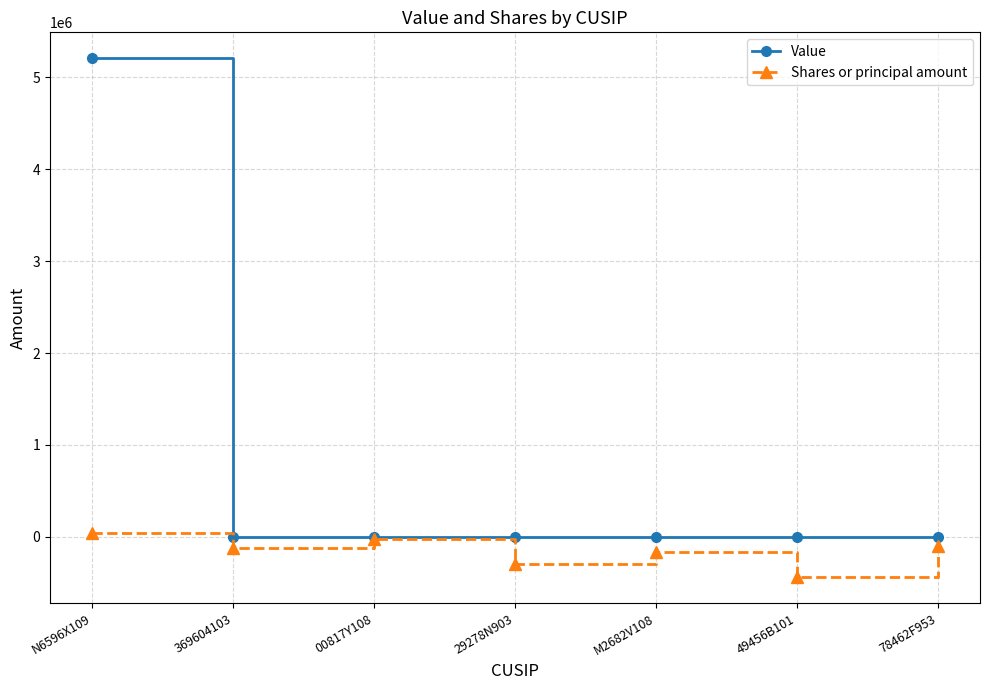

Does the chart display data point markers on the line(s)?

Yes